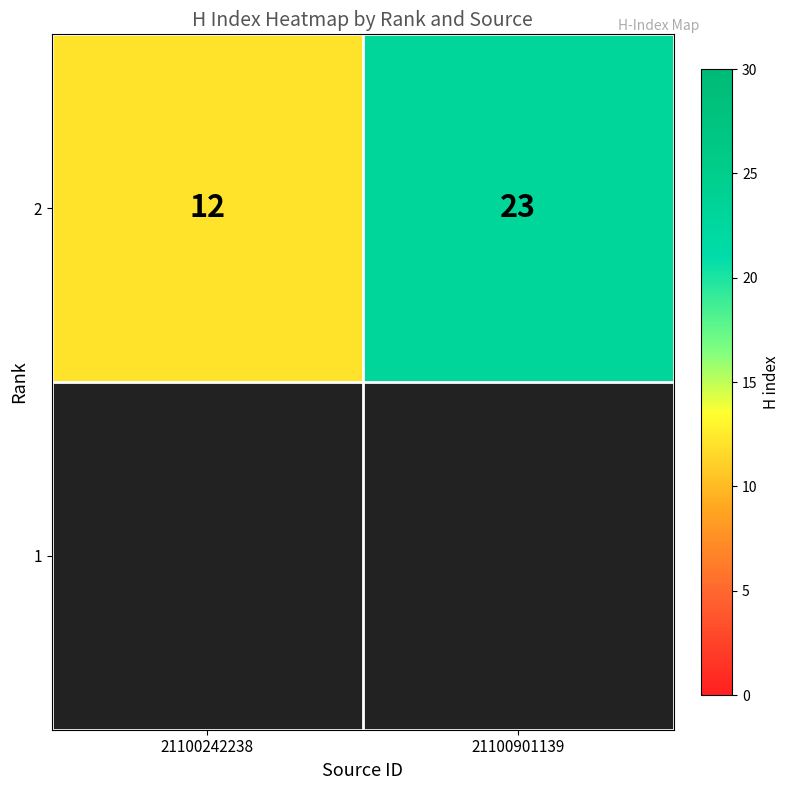

What is the difference between the values at 21100242238 and 21100901139?

11